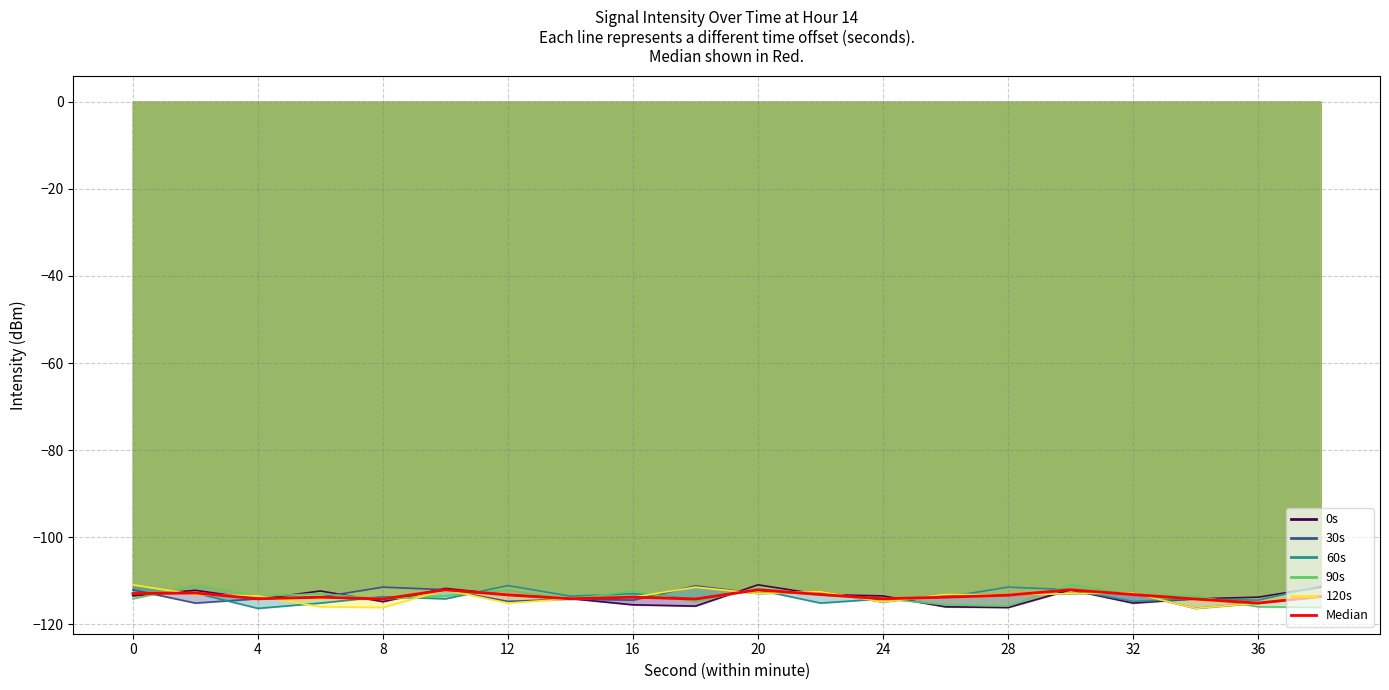

What is the difference between the values at 12 and 16?

0.4